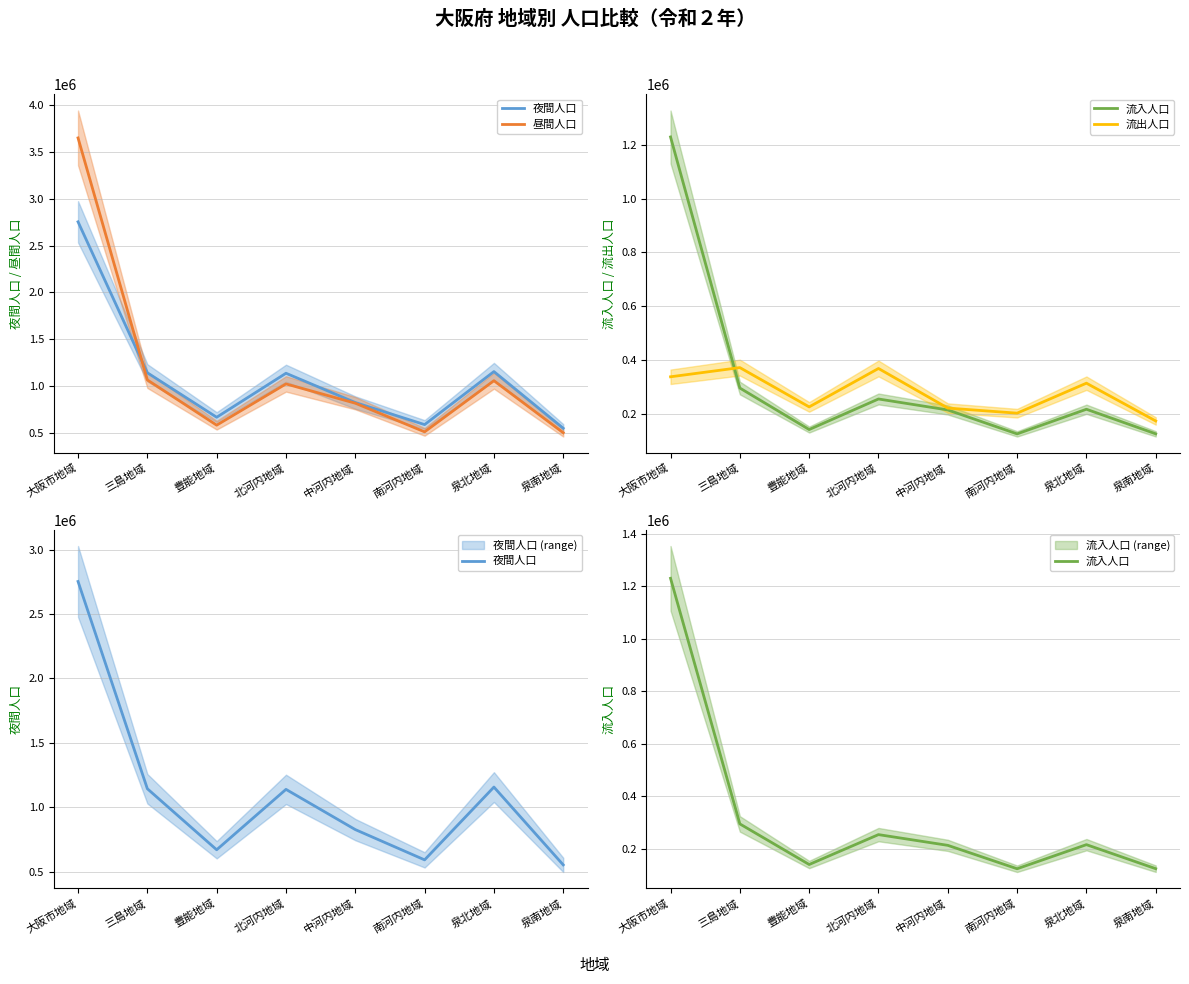

Reading left to right, list all the values displayed in this chart.

夜間人口: 2752412	1144378	670777	1139459	827357	592506	1157270	553526
昼間人口: 3645921	1068259	586446	1025826	820368	515293	1060151	505601
流入人口: 1230285	294885	140246	254093	213203	124034	215847	124266
流出人口: 336776	371004	224577	367726	220192	201247	312966	172191